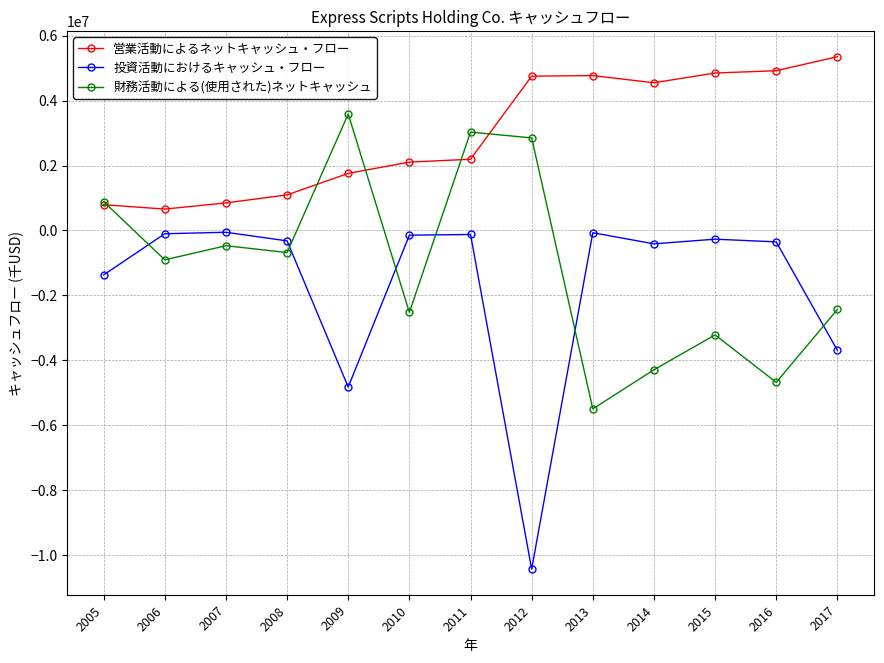

What is the sum of all 投資活動におけるキャッシュ・フロー values?

-22159800